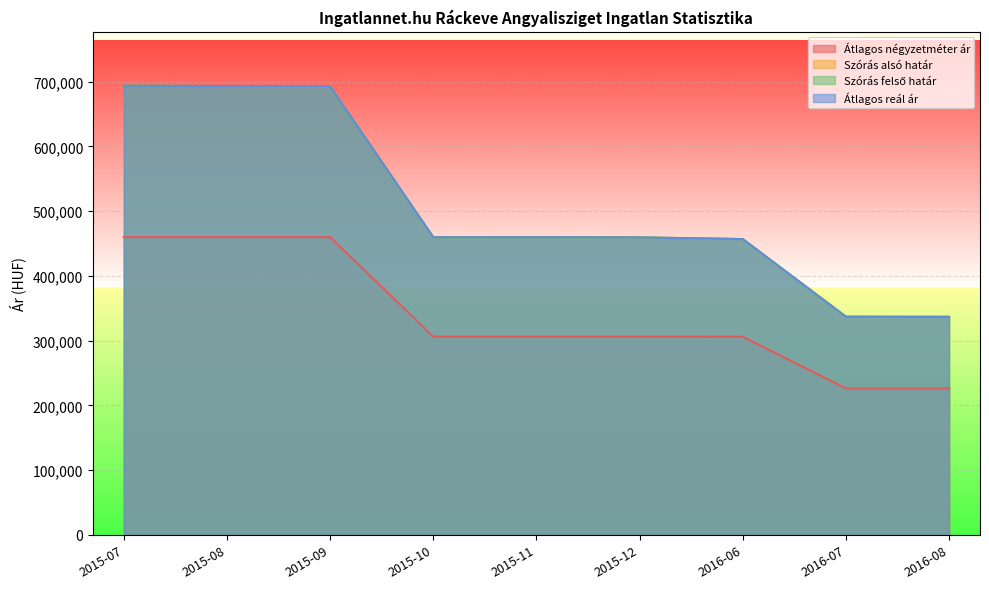

What is the label of the 7th point from the right?

2015-09